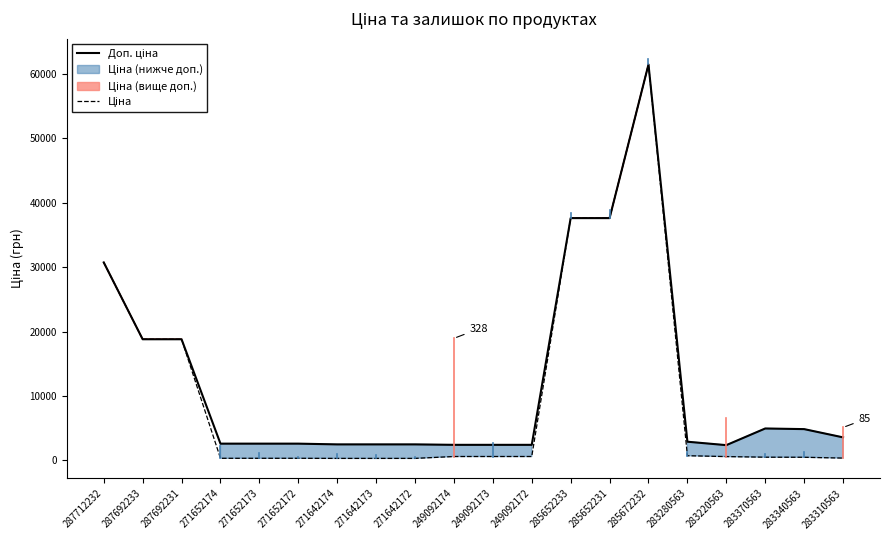

Reading left to right, extract all data points from this chart.

Доп. ціна: 287712232=30717.1	287692233=18796.8	287692231=18796.8	271652174=2598.3	271652173=2598.3	271652172=2598.3	271642174=2482.4	271642173=2482.4	271642172=2482.4	249092174=2414.8	249092173=2414.8	249092172=2414.8	285652233=37593.6	285652231=37593.6	285672232=61434.3	283280563=2897.8	283220563=2366.5	283370563=4950.4	283340563=4853.8	283310563=3573.9
Ціна: 287712232=30717.1	287692233=18796.8	287692231=18796.8	271652174=324.8	271652173=324.8	271652172=324.8	271642174=310.3	271642173=310.3	271642172=310.3	249092174=603.7	249092173=603.7	249092172=603.7	285652233=37593.6	285652231=37593.6	285672232=61434.3	283280563=724.5	283220563=591.6	283370563=495.0	283340563=485.4	283310563=357.4